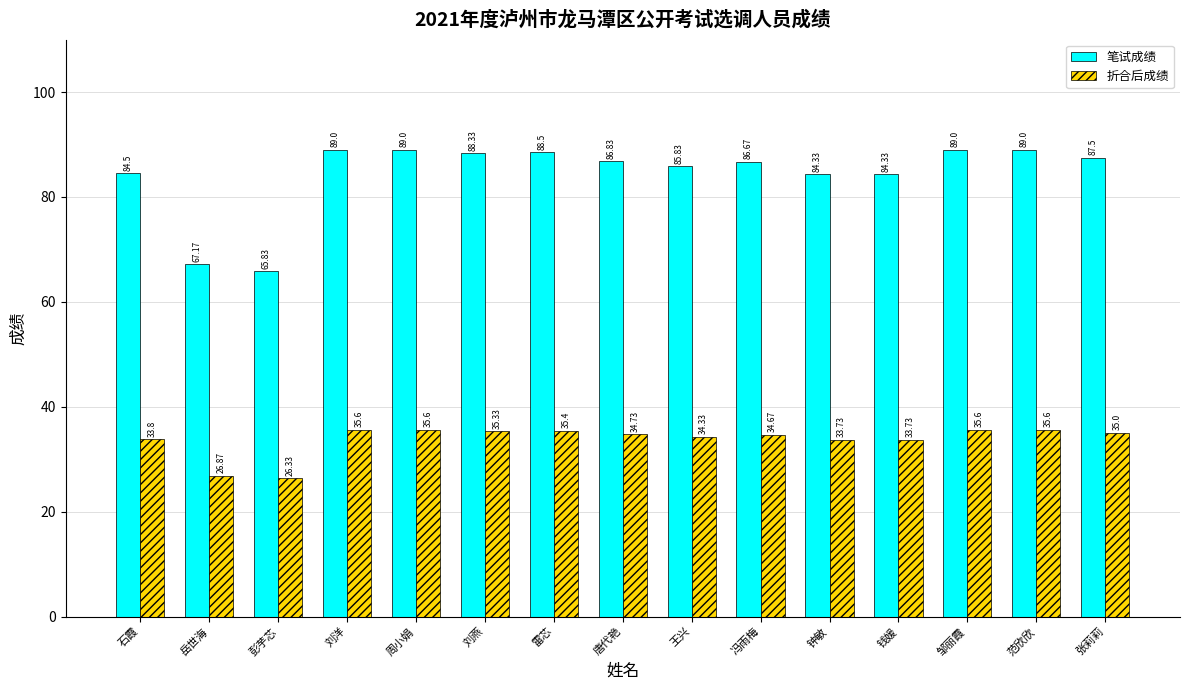

Which series changed the most between 雷芯 and 邹丽霞?

笔试成绩